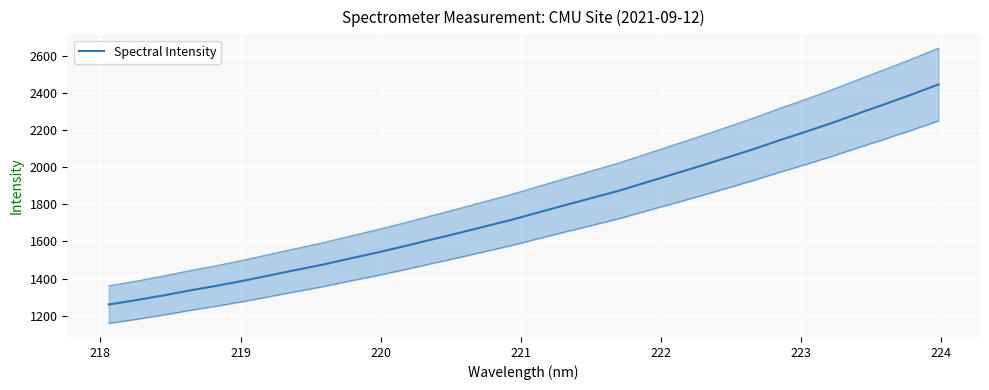

True or false: the data shows 3584.2 at 25.

False